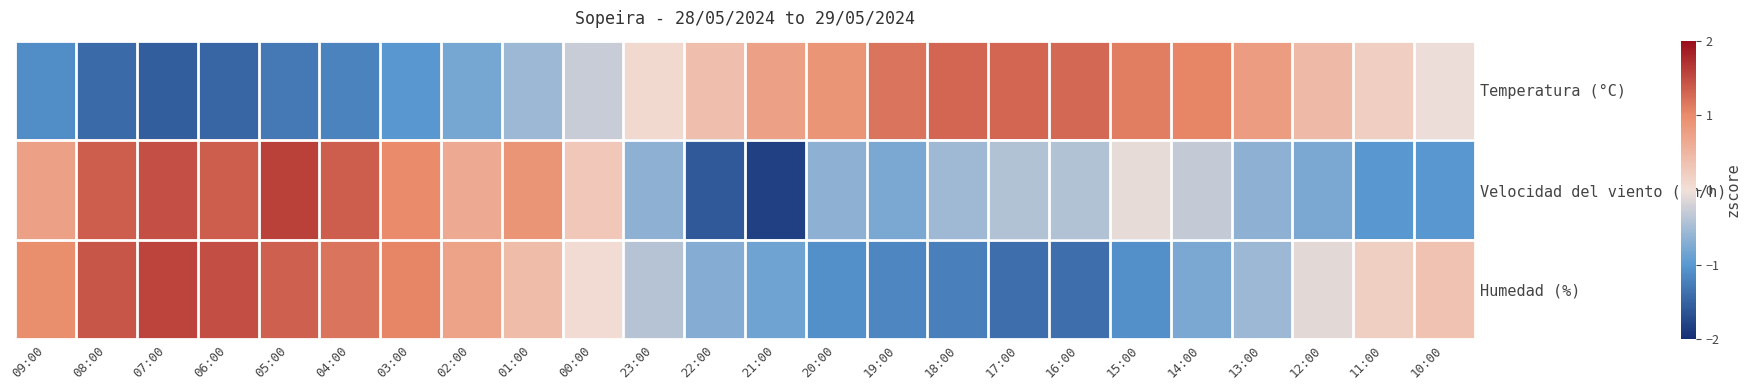

At which category does the chart reach its minimum across all series?

21:00